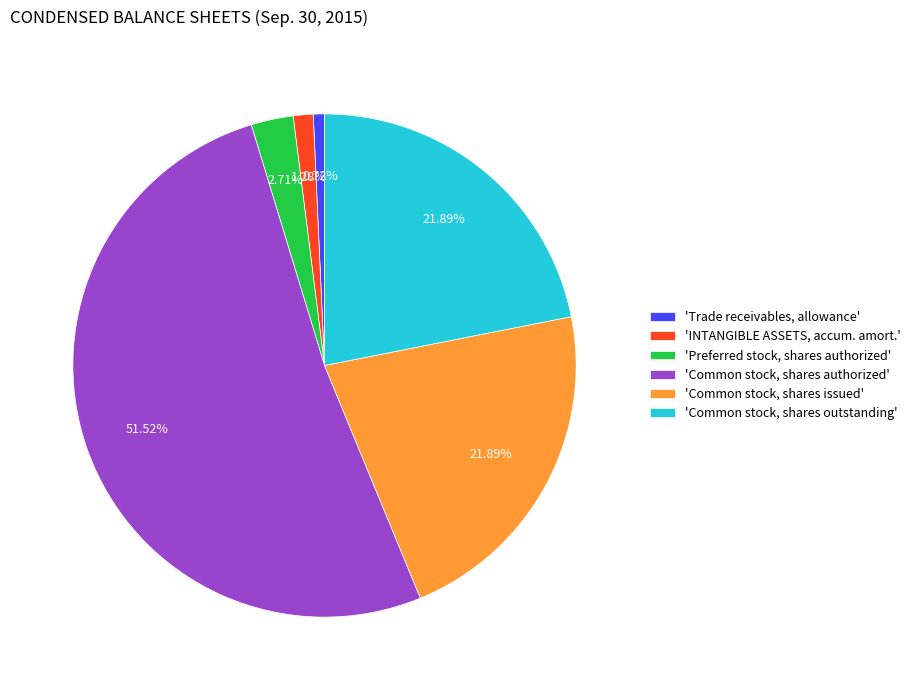

Which category has the smallest portion of the pie?

'Trade receivables, allowance'